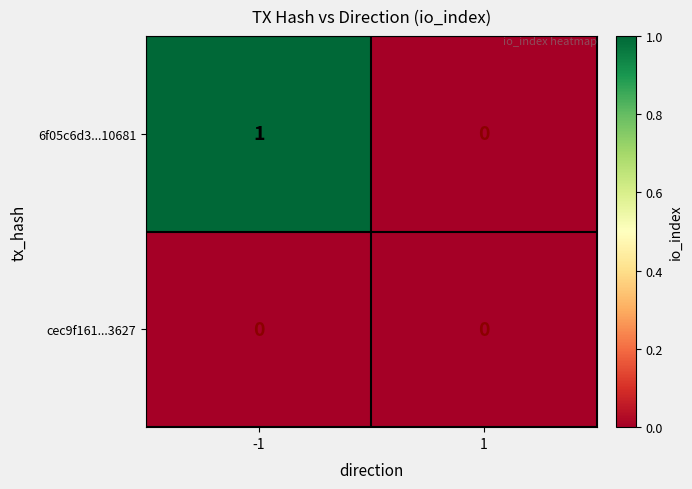

Reading left to right, extract all data points from this chart.

6f05c6d3...10681: 1	0
cec9f161...3627: 0	0